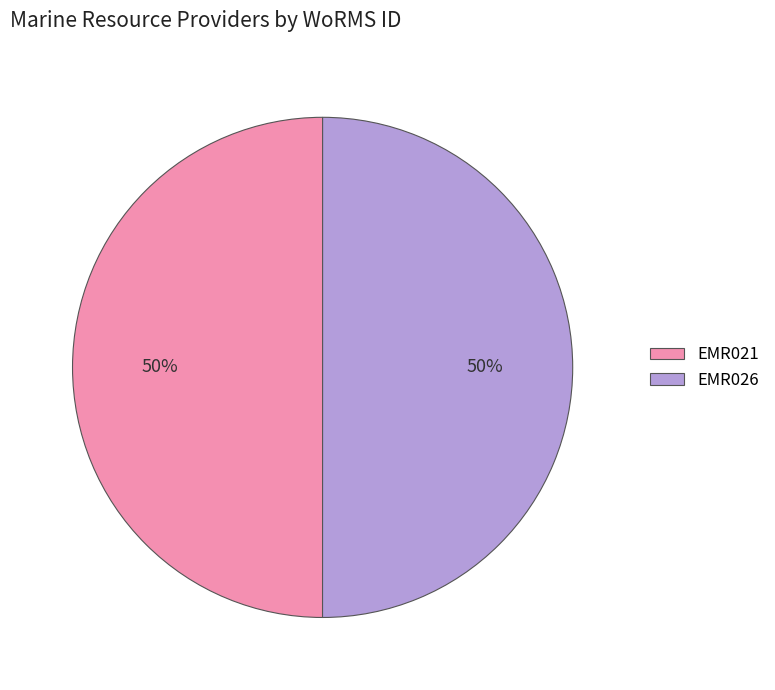

Approximately how many times larger is the value at EMR021 compared to EMR026?

1.0